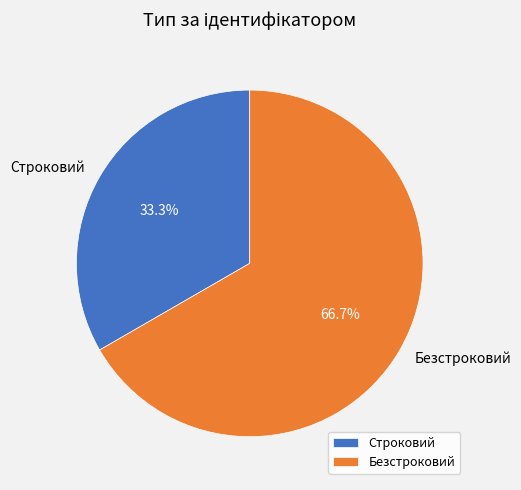

Is there any slice that represents more than half of the pie?

Yes